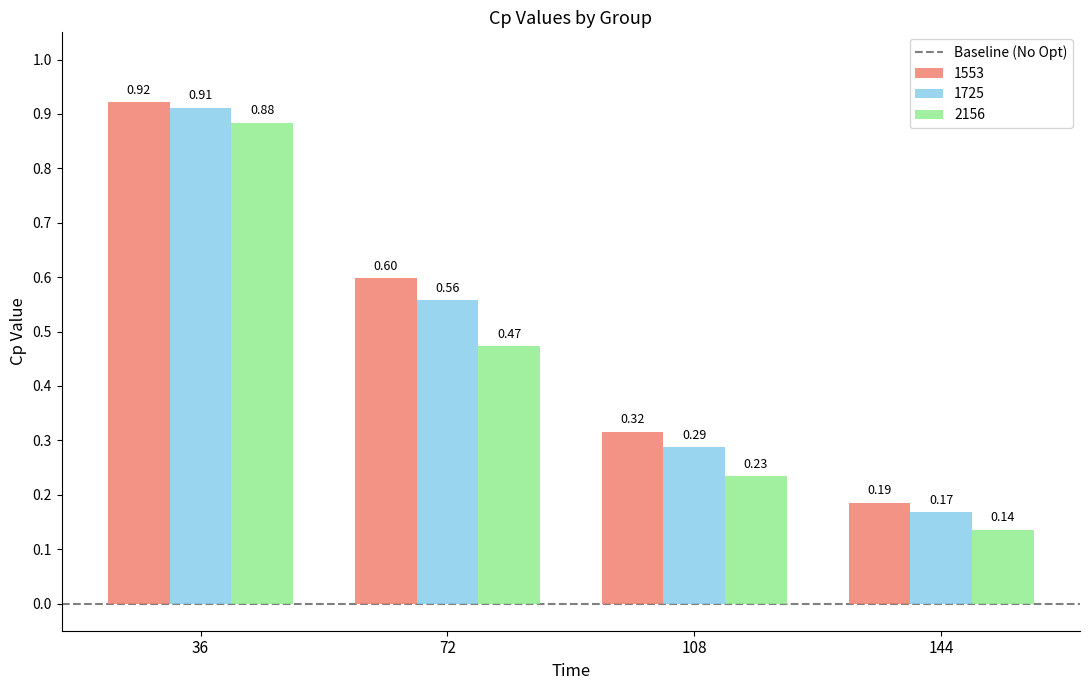

Rank the series by their average value, from lowest to highest.

2156, 1725, 1553